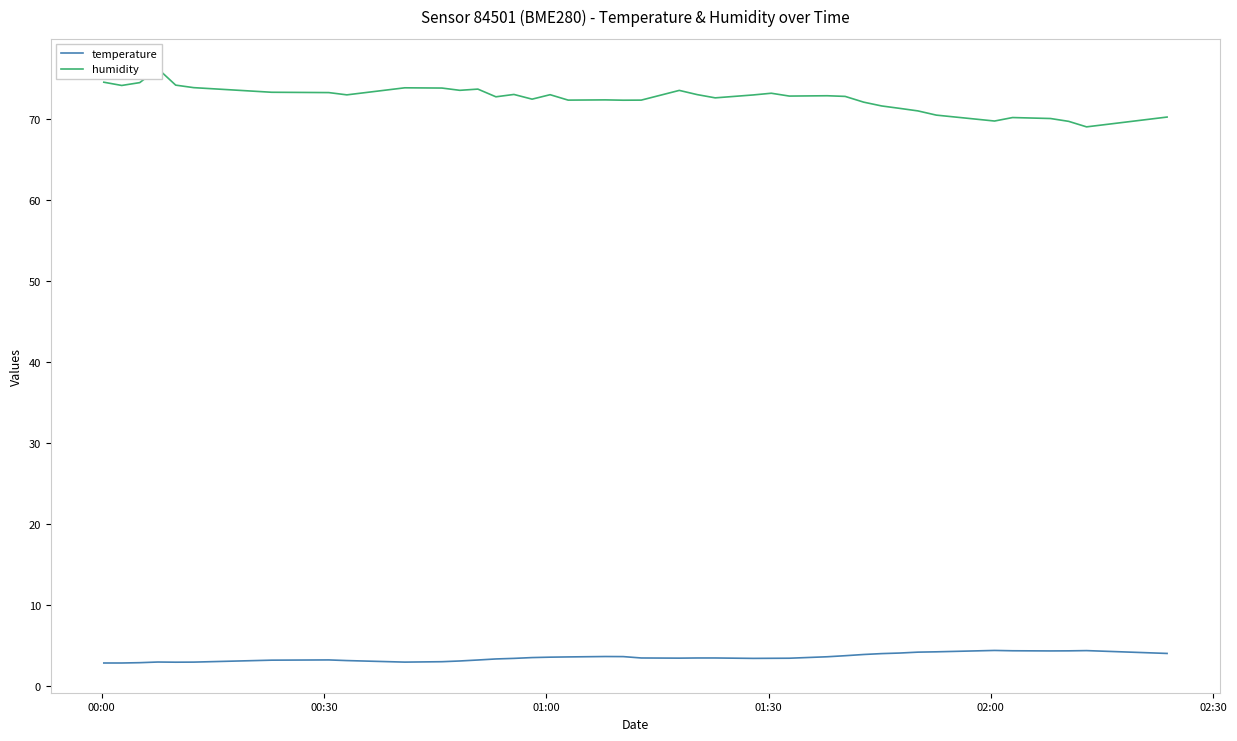

Is it true that temperature equals 5.1 at 00:30?

False